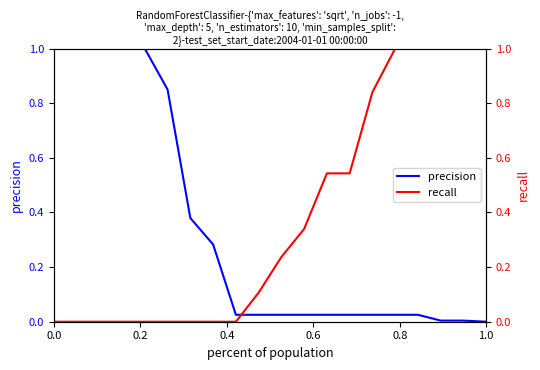

True or false: precision has a value of 0.4 at 1.0.

False